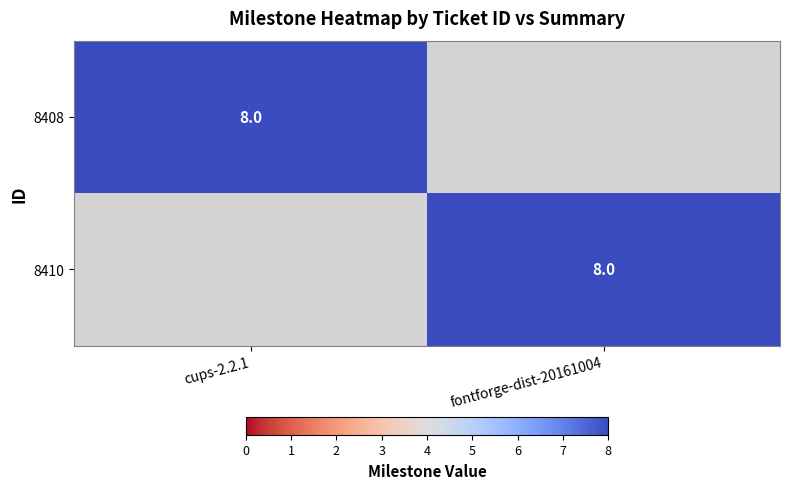

The value of 8408 at cups-2.2.1 is 11. True or false?

False